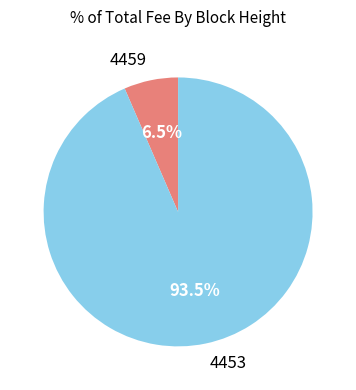

To the nearest percent, what is the average slice percentage?

50%